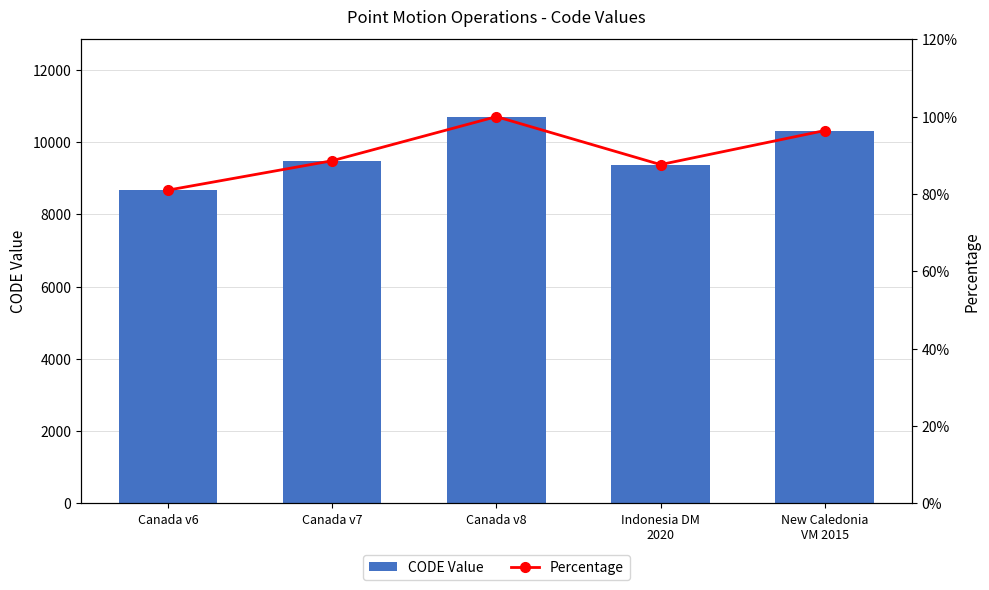

Which series has the largest range (max minus min)?

CODE Value